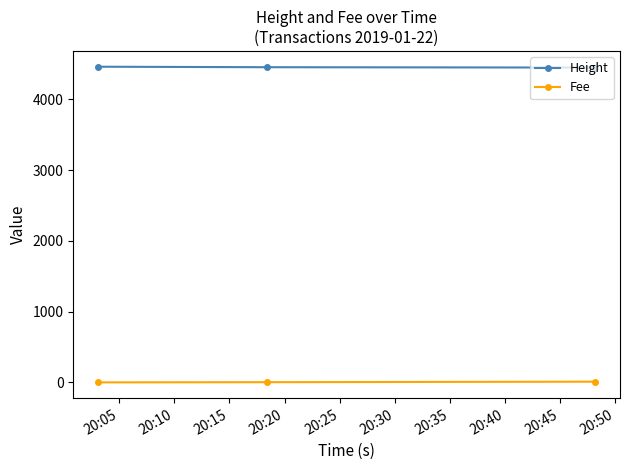

What are all the series names shown in the legend?

Height, Fee